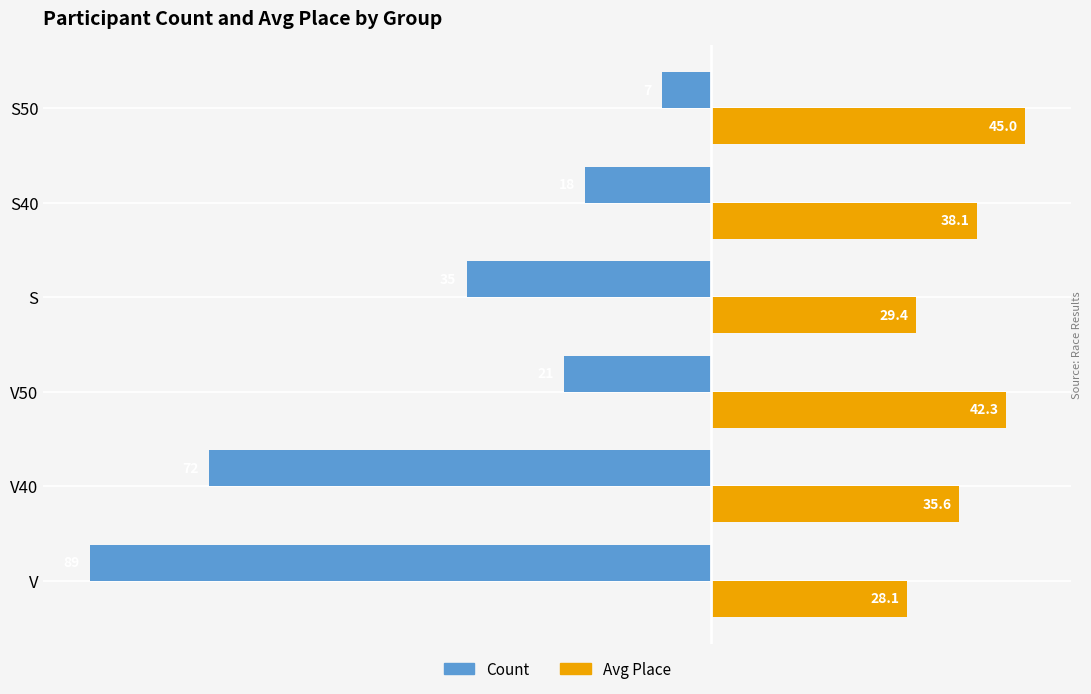

What is the lowest value of the Avg Place series?

28.1